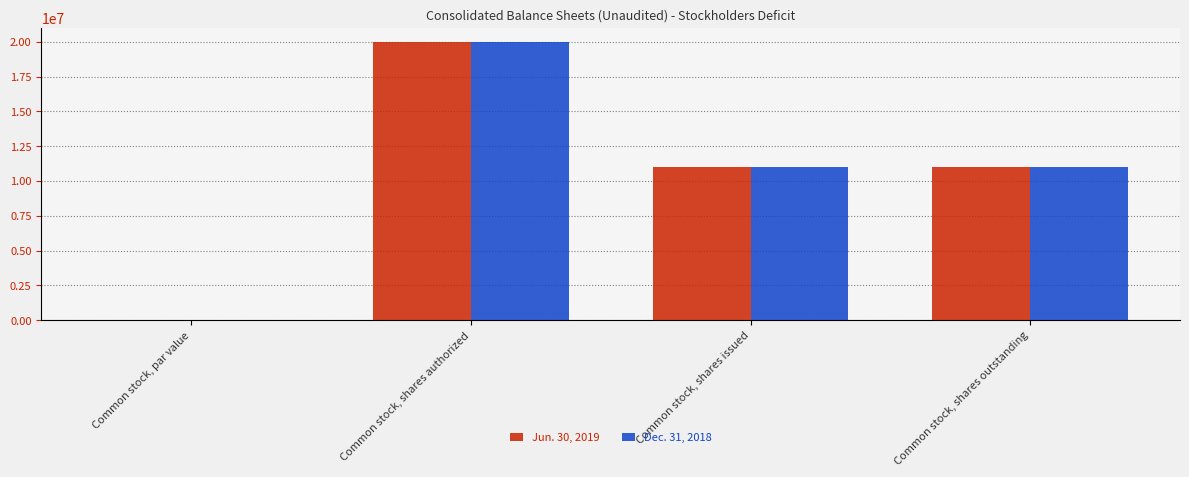

Read the Dec. 31, 2018 value at Common stock, shares issued.

10975514.0